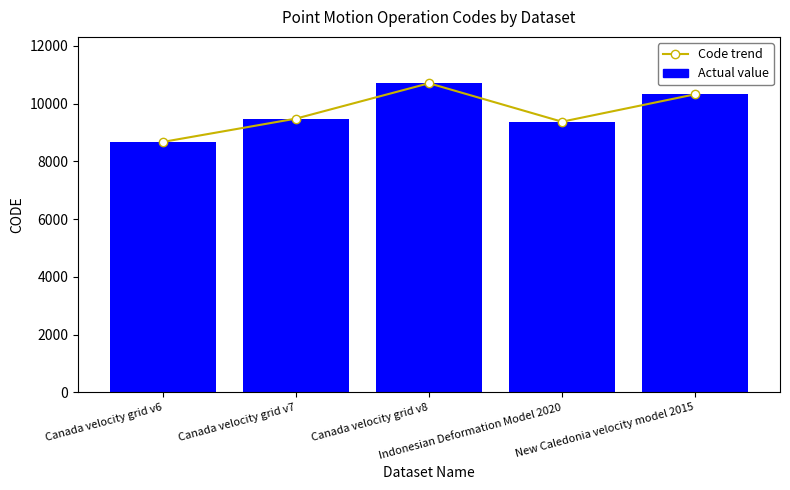

Rank the categories by Actual value value from lowest to highest.

Canada velocity grid v6, Indonesian Deformation Model 2020, Canada velocity grid v7, New Caledonia velocity model 2015, Canada velocity grid v8